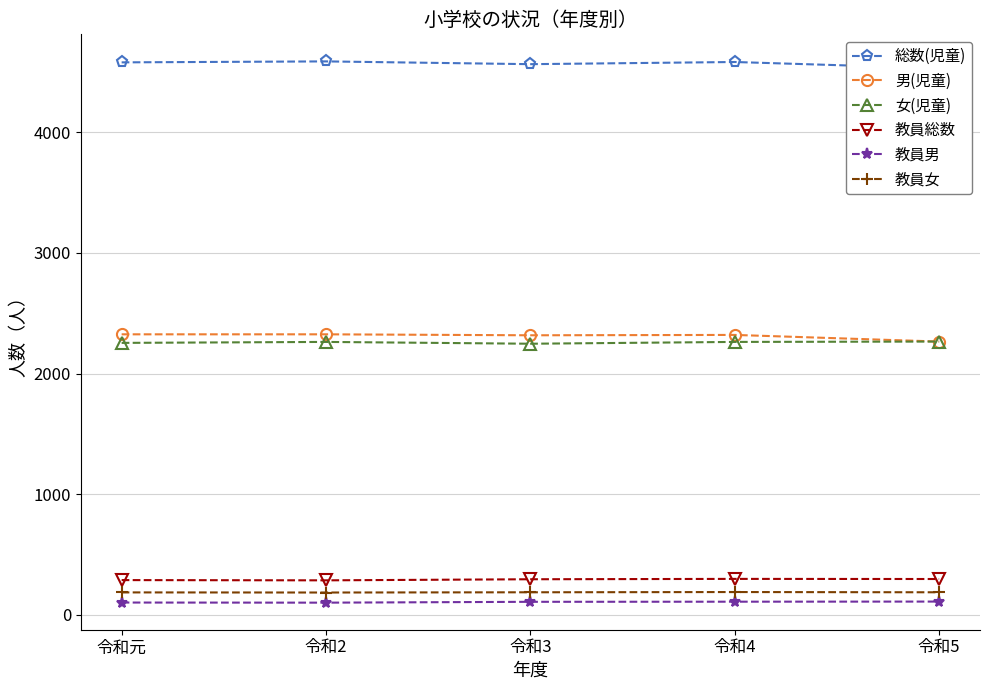

Does the chart display data point markers on the line(s)?

Yes